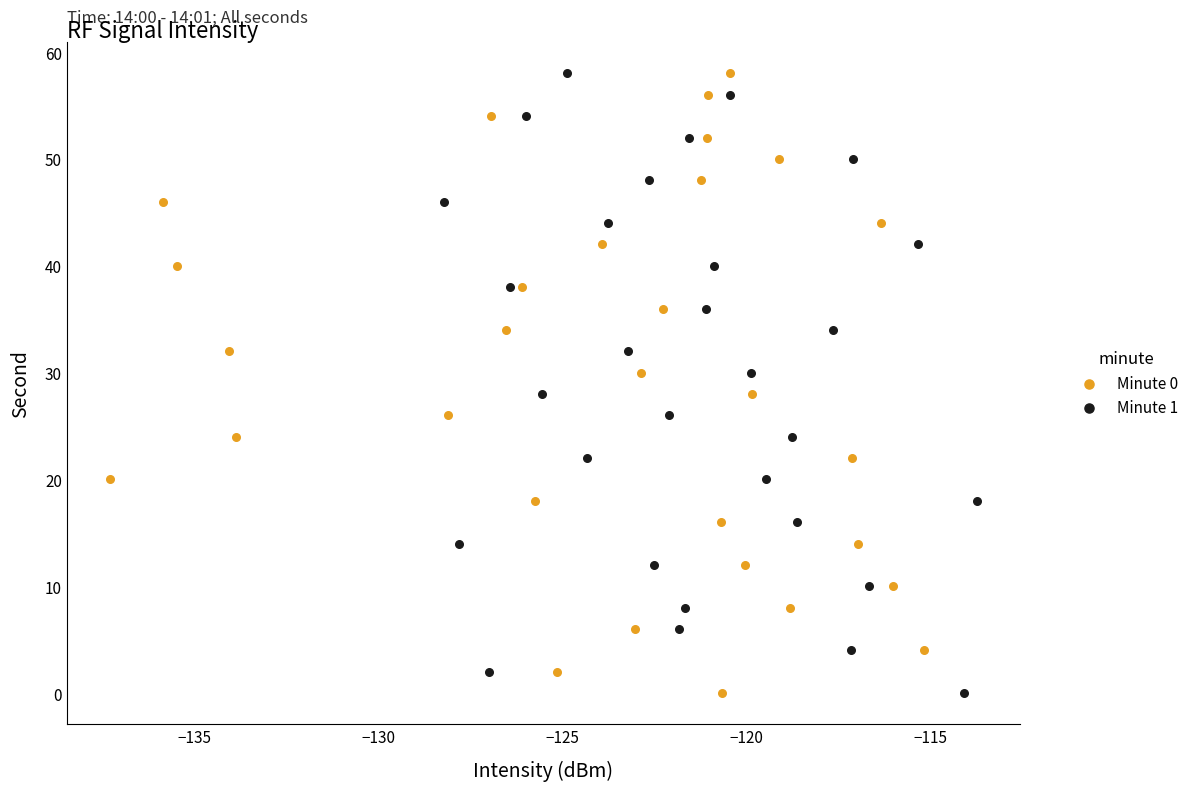

What are all the series names shown in the legend?

Minute 0, Minute 1